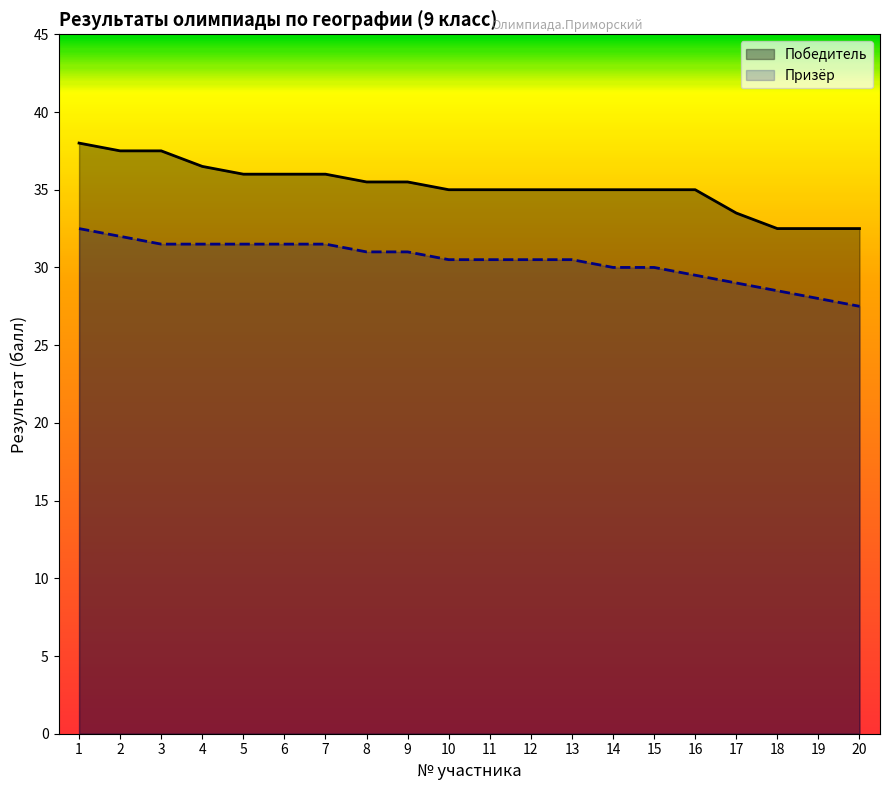

What is the average value of the Победитель series?

35.2